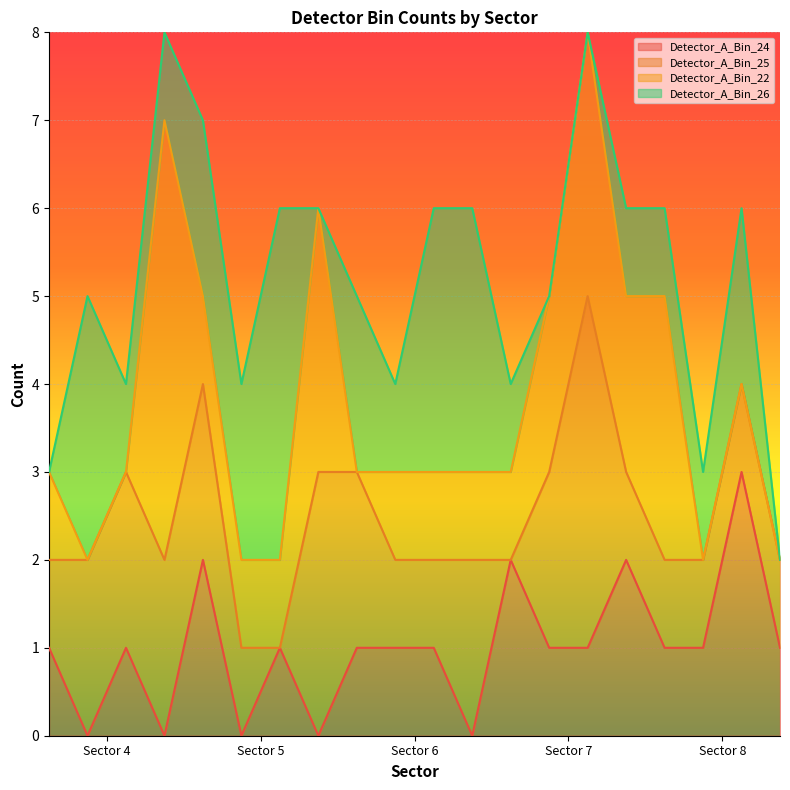

Does the chart display data point markers on the line(s)?

No